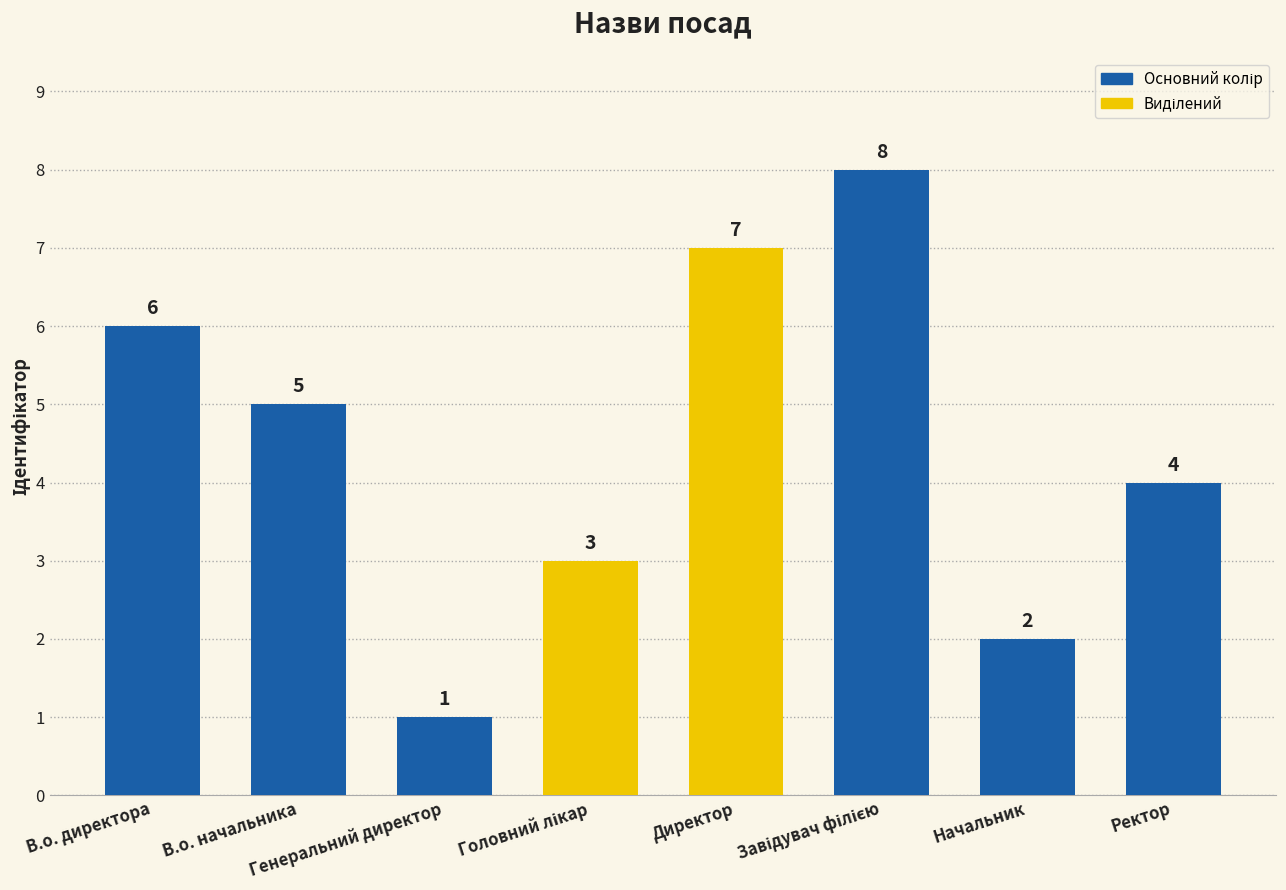

At which label is the value closest to 4?

Ректор